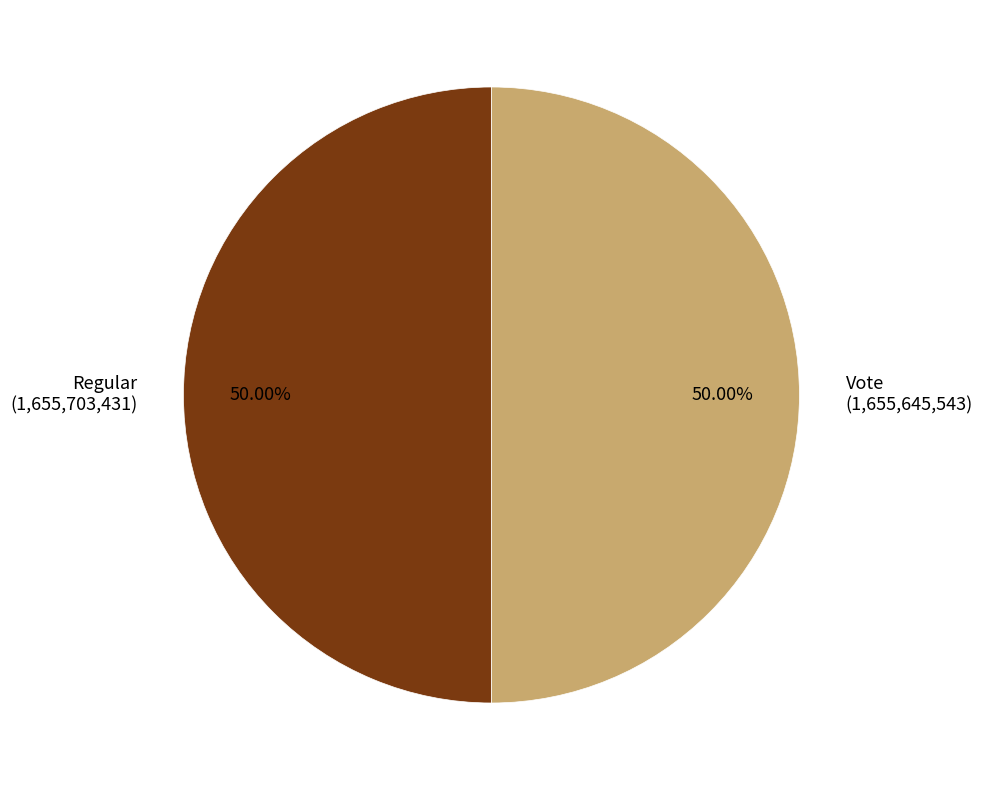

To the nearest percent, what percentage of the pie is Regular?

50%